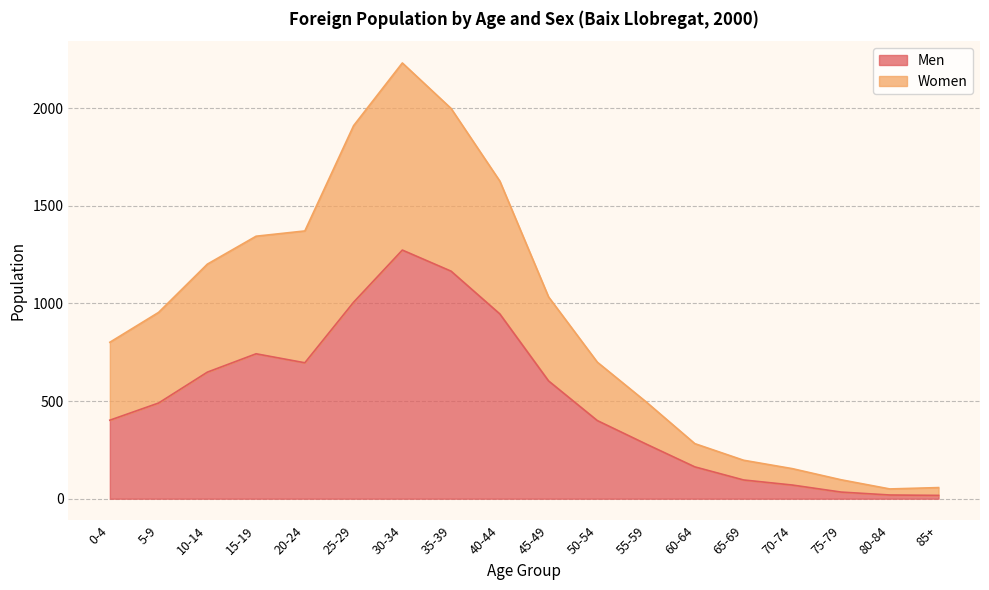

Does the chart display data point markers on the line(s)?

No